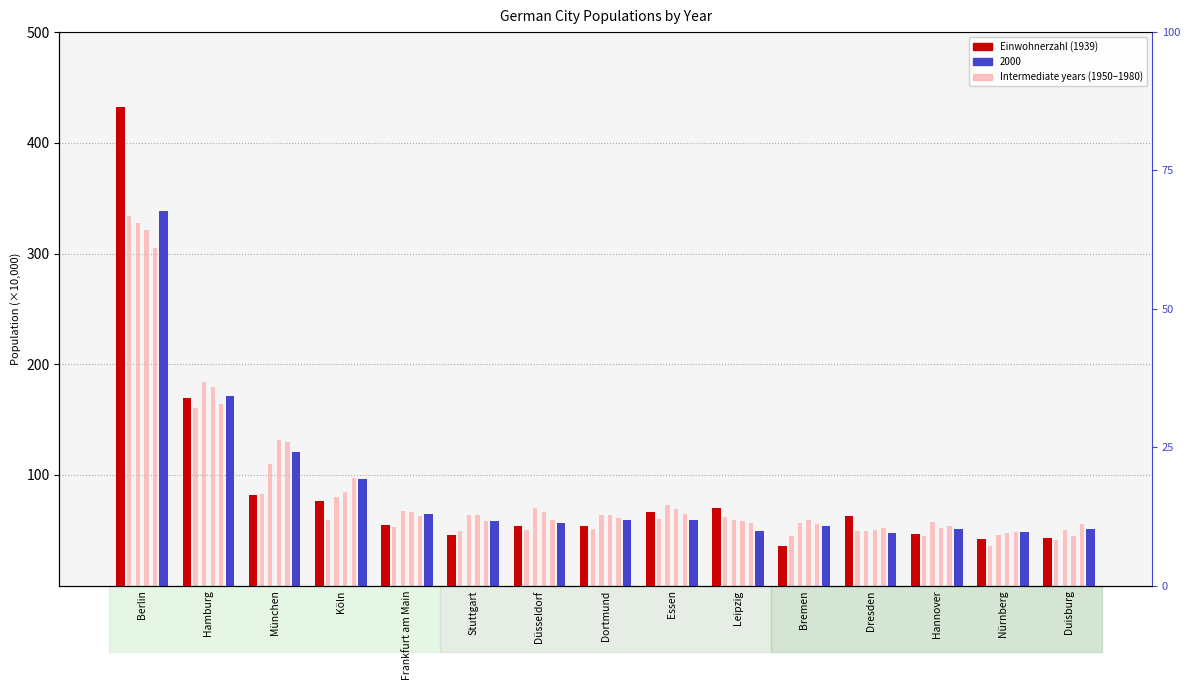

At which label does the data first exceed 54?

Berlin